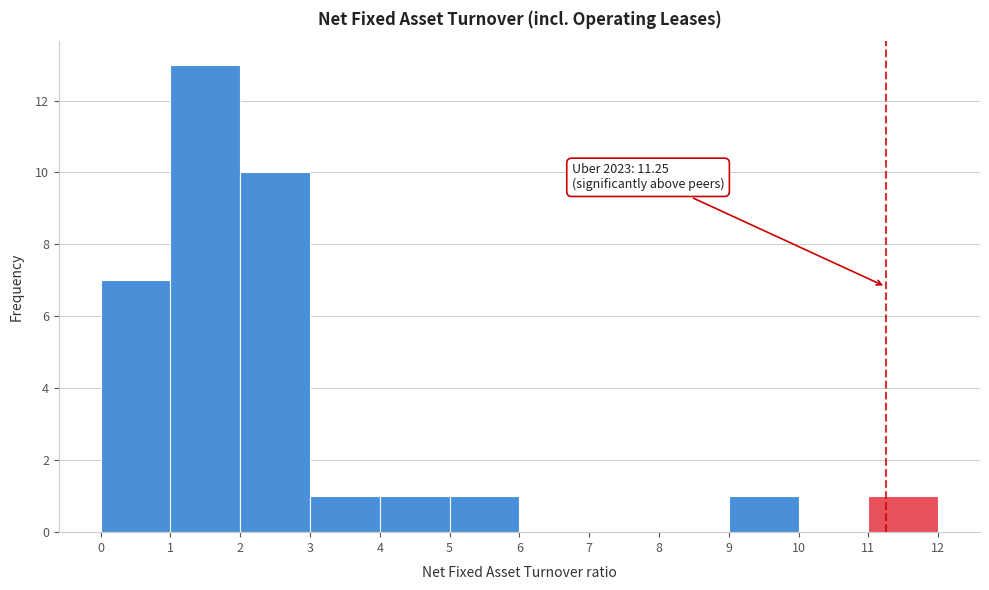

Which range on the x-axis has the tallest bar?

1 to 2